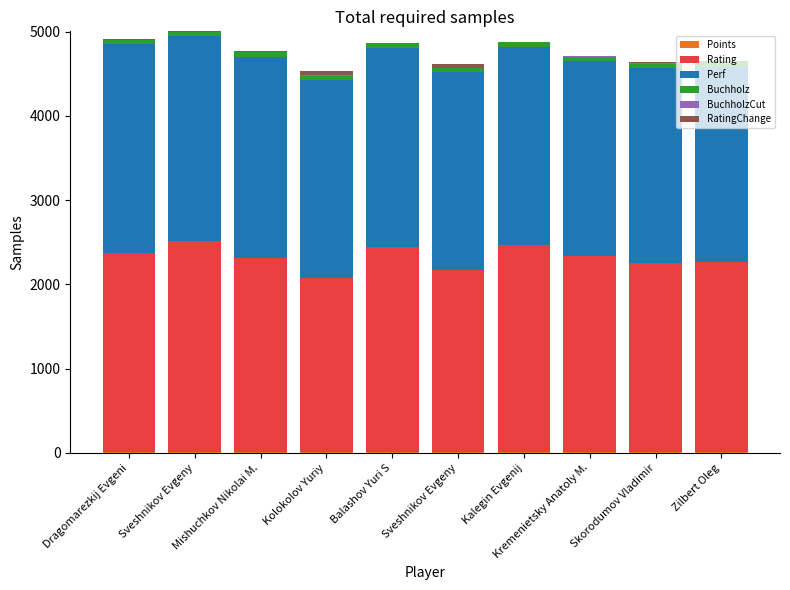

Is it true that BuchholzCut equals 4.2 at Sveshnikov Evgeny?

False